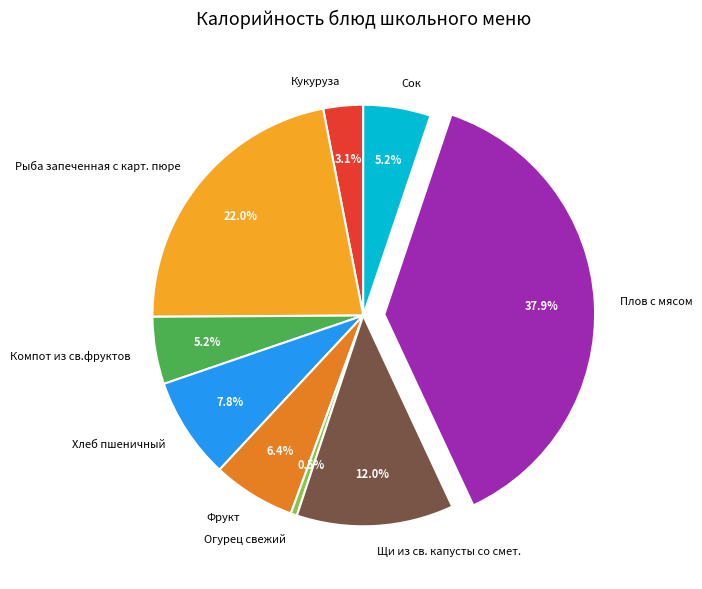

Between Огурец свежий and Хлеб пшеничный, which is larger?

Хлеб пшеничный